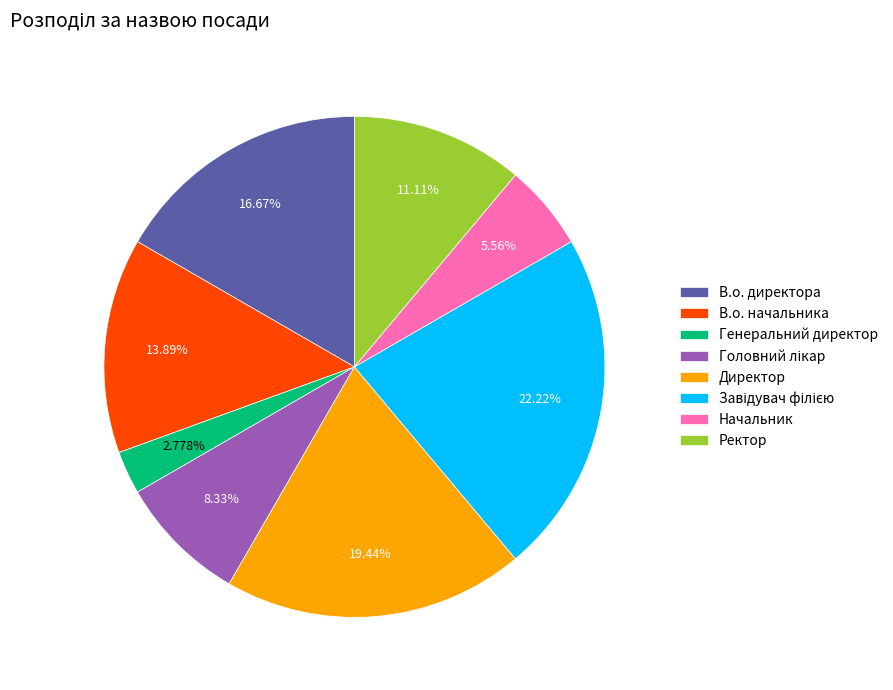

To the nearest percent, what is the average slice percentage?

12%